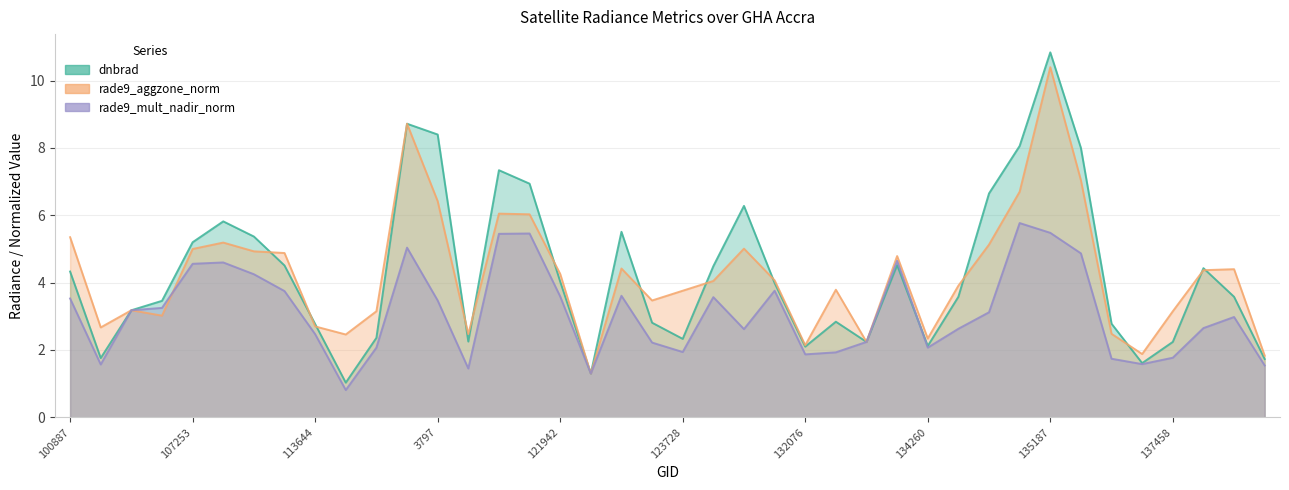

The value of rade9_mult_nadir_norm at 115226 is 1.2. True or false?

False